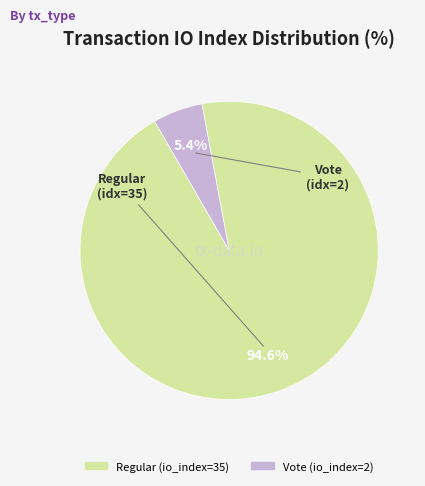

How many segments does this pie chart have?

2